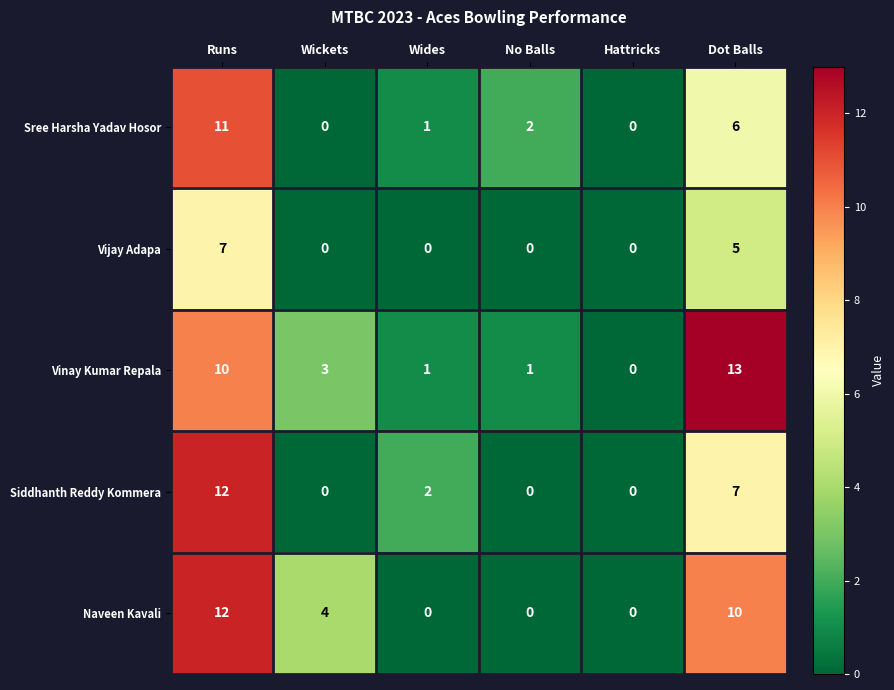

What is the difference between the maximum and second lowest values in the Vinay Kumar Repala series?

12